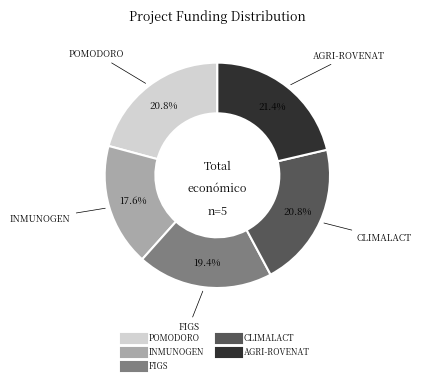

Does FIGS represent more than half of the total?

No